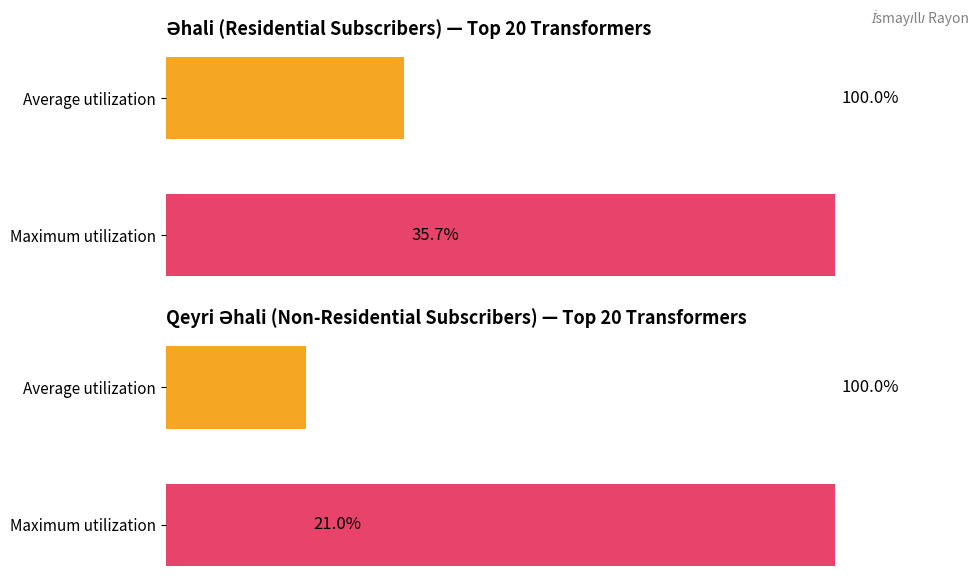

Reading right to left, transcribe all the data shown in this chart.

Əhali: 35.7	100.0
Qeyri əhali: 21.0	100.0